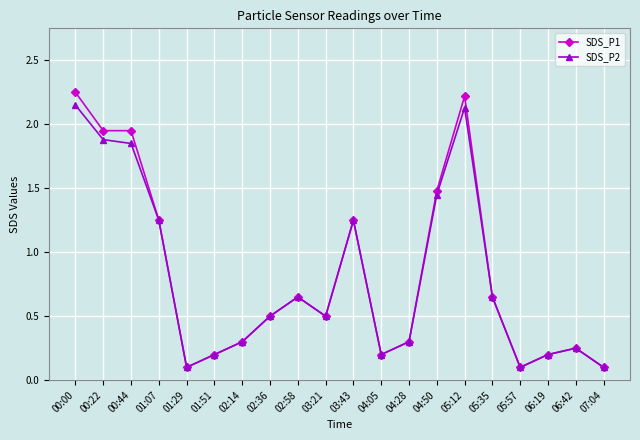

Is the value of SDS_P2 at 01:51 greater than the value of SDS_P1 at 03:43?

No